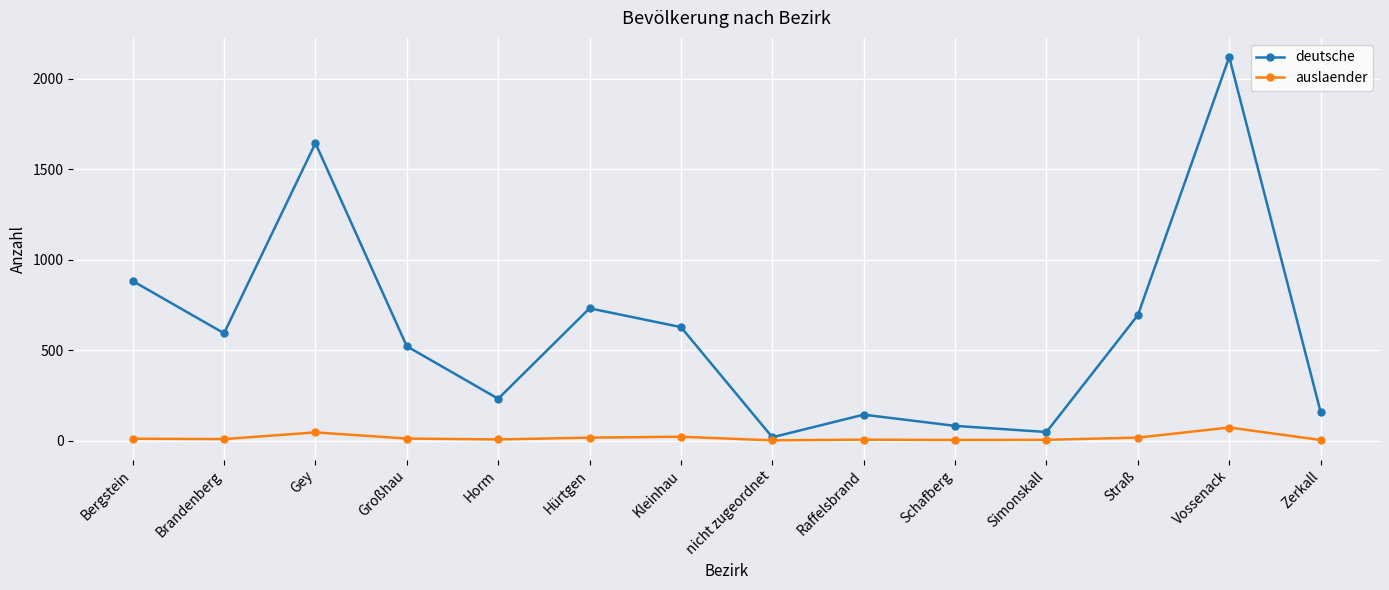

Rank the series at Raffelsbrand from highest to lowest value.

deutsche, auslaender